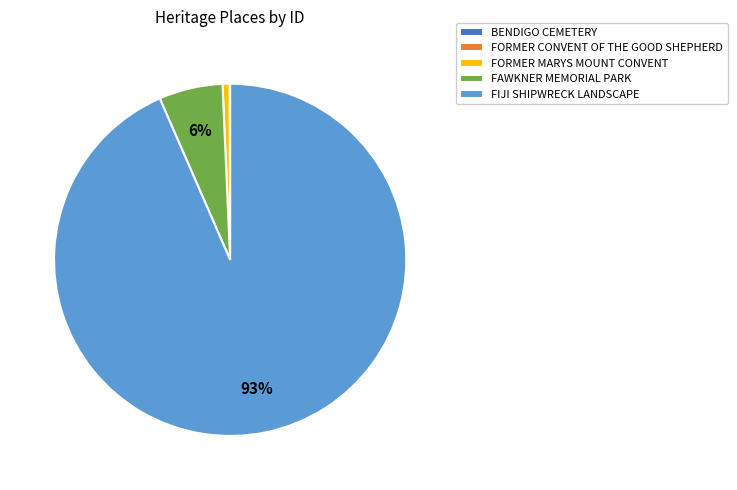

Which has a higher value, FIJI SHIPWRECK LANDSCAPE or FORMER MARYS MOUNT CONVENT?

FIJI SHIPWRECK LANDSCAPE